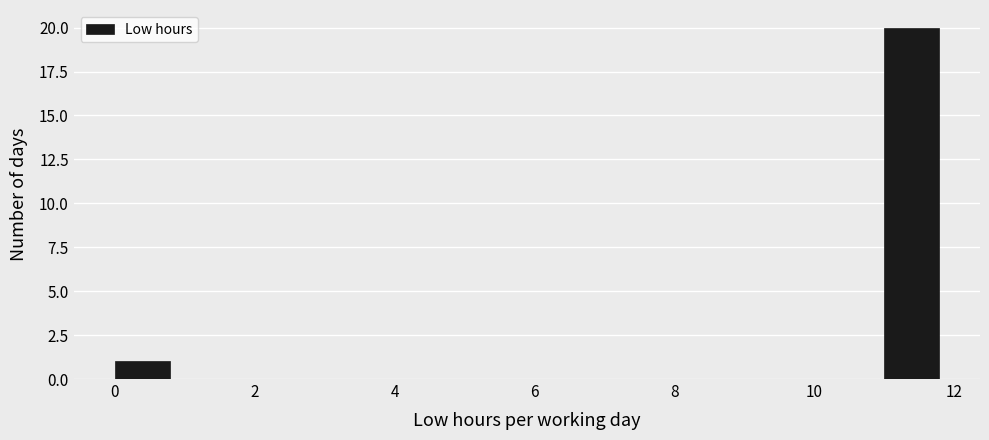

Around what value on the x-axis is the tallest bar? Give the approximate position of its centre, as read against the axis.

11.4